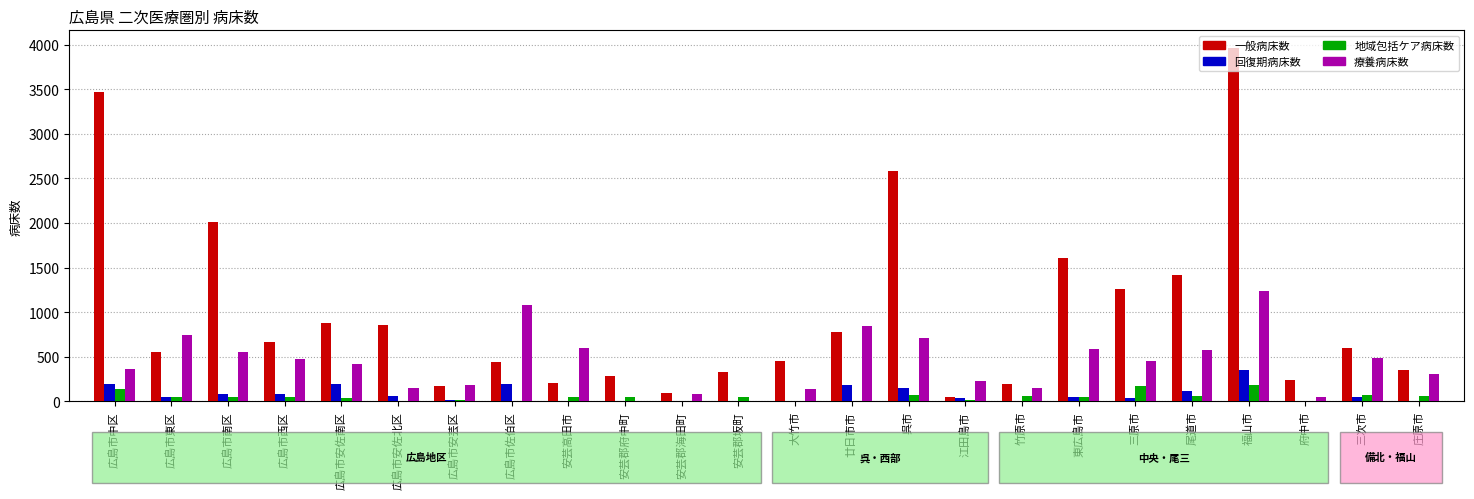

What is the maximum value for 療養病床数?

1241